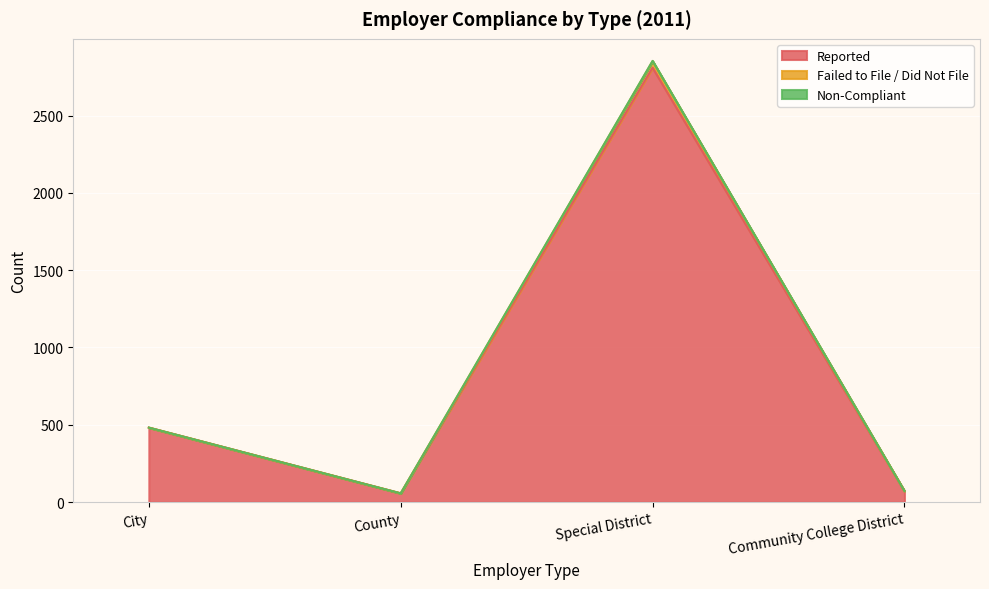

What is the highest value of the Non-Compliant series?

2851